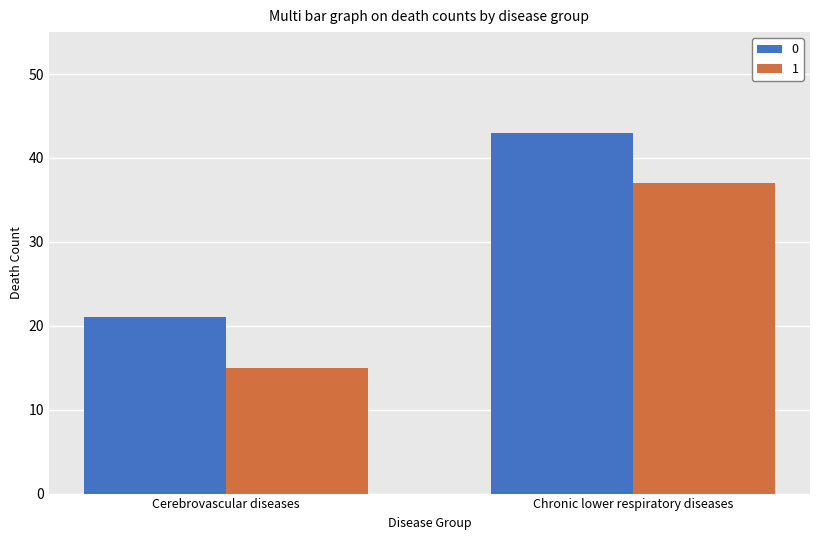

What is the value of the 1 bar at the 1st from the left?

15